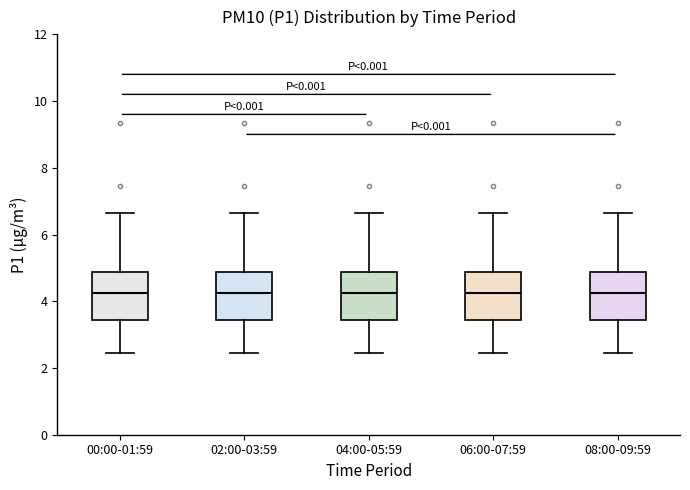

Where does the upper whisker of the box for 00:00-01:59 end on the y-axis? The values are not printed on the chart, so give them approximately, as read against the axis.

6.6